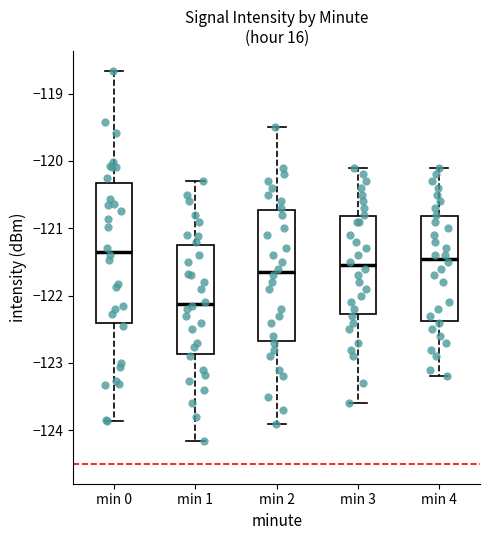

Where does the median line of the box for min 4 sit on the y-axis? The values are not printed on the chart, so give them approximately, as read against the axis.

-121.4